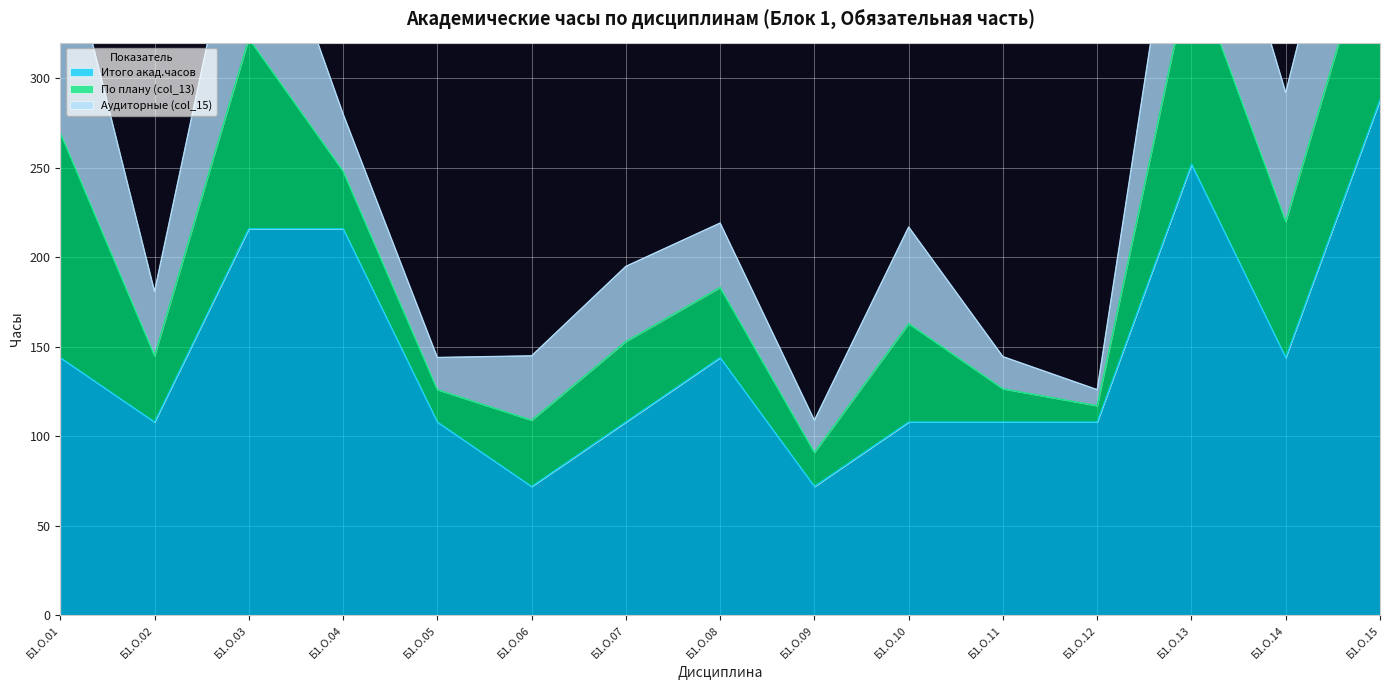

True or false: Аудиторные (col_15) and Итого акад.часов cross at least once.

False